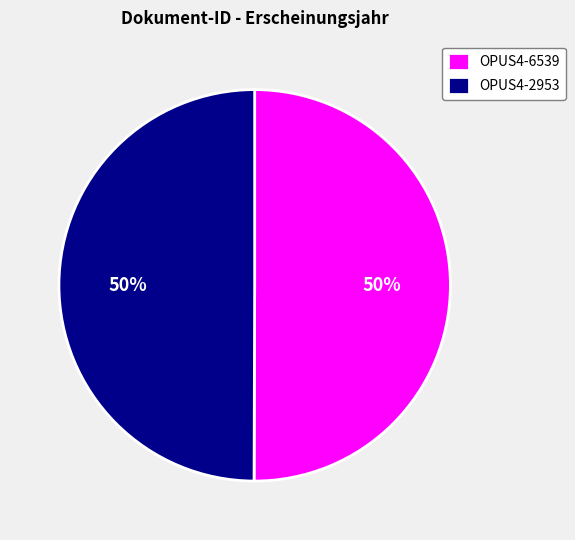

The OPUS4-6539 slice represents 44% of the pie. True or false?

False